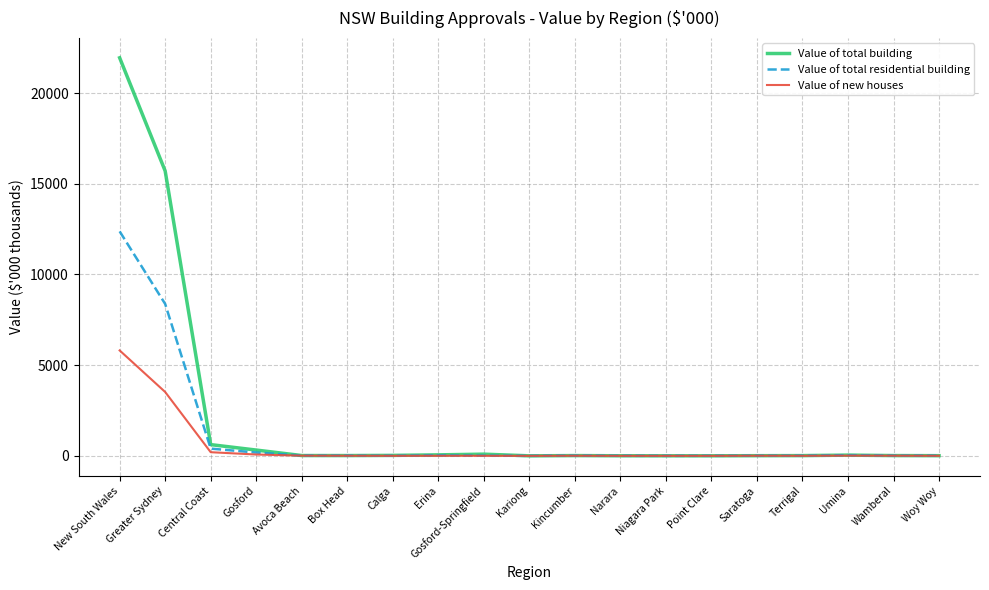

Rank the series by their maximum value, from lowest to highest.

Value of new houses, Value of total residential building, Value of total building